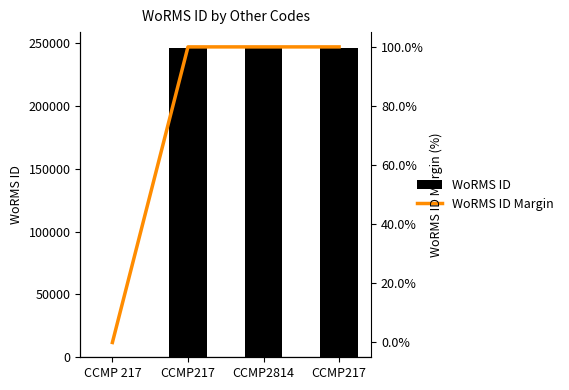

Which category has the lowest value in the WoRMS ID Margin series?

CCMP 217